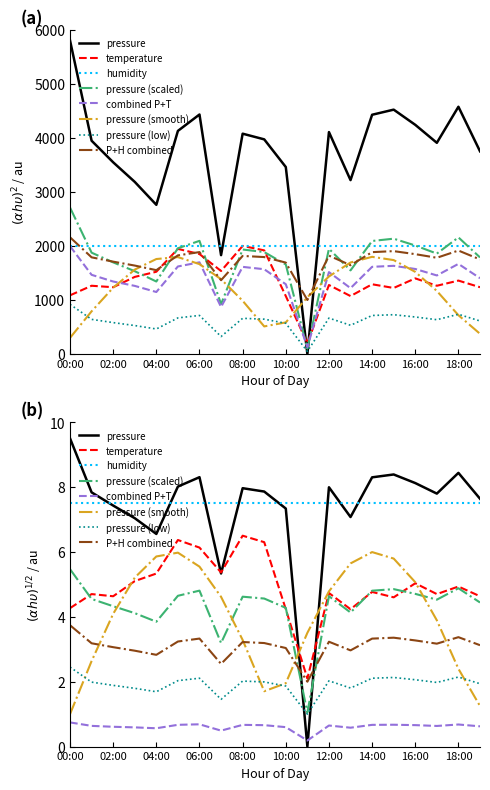

Does the chart have visible grid lines?

No